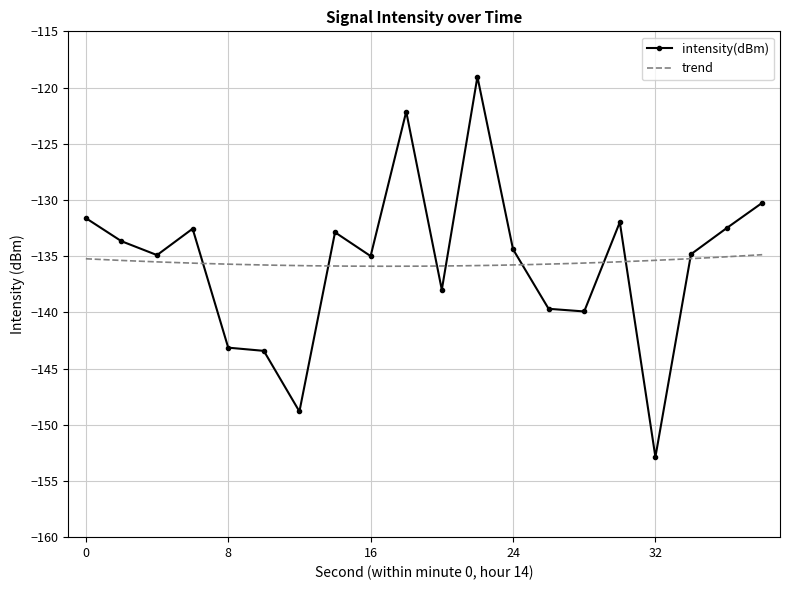

Between 12 and 38, which is larger?

38